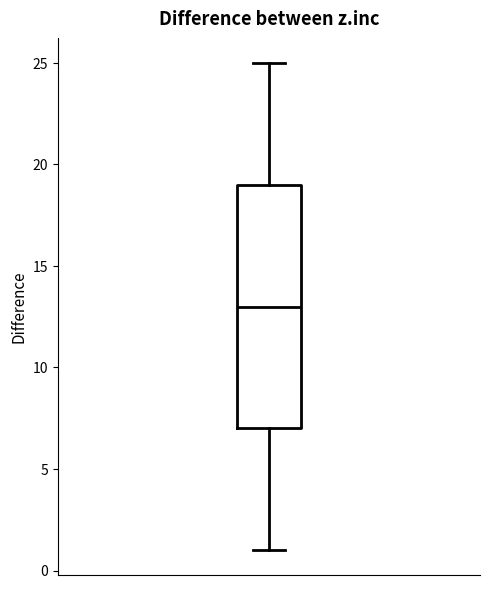

Read this box plot against the y-axis: the position of the median line, the range covered by the box, and the ends of both whiskers. The values are not printed on the chart, so give them approximately, as read against the axis.

median 13, box 7 to 19, whiskers 1 to 25